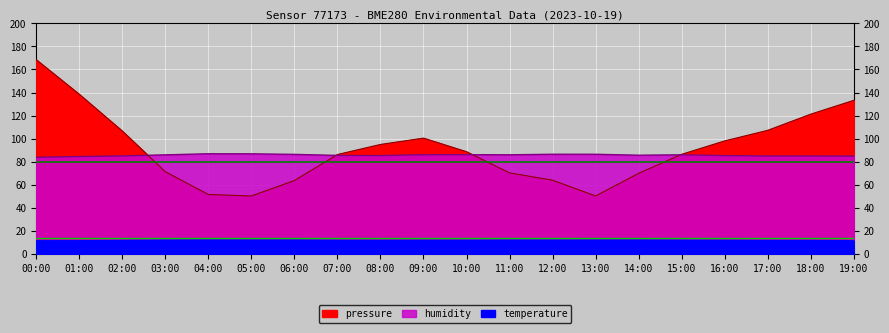

Reading left to right, what are all the values shown in this chart?

pressure: 00:00=168.4	01:00=138.5	02:00=106.6	03:00=71.3	04:00=51.6	05:00=50.3	06:00=63.7	07:00=86.2	08:00=95.0	09:00=100.5	10:00=88.7	11:00=70.3	12:00=64.0	13:00=50.3	14:00=69.9	15:00=86.4	16:00=98.1	17:00=107.2	18:00=121.2	19:00=133.2
humidity: 00:00=83.8	01:00=84.5	02:00=85.0	03:00=86.0	04:00=86.9	05:00=86.8	06:00=86.4	07:00=85.5	08:00=85.3	09:00=86.1	10:00=86.1	11:00=86.0	12:00=86.5	13:00=86.5	14:00=85.6	15:00=86.0	16:00=85.3	17:00=84.9	18:00=85.0	19:00=84.9
temperature: 00:00=11.5	01:00=11.5	02:00=11.8	03:00=12.1	04:00=12.2	05:00=12.1	06:00=12.1	07:00=11.9	08:00=11.8	09:00=11.9	10:00=11.9	11:00=12.1	12:00=12.1	13:00=12.1	14:00=12.1	15:00=12.0	16:00=11.9	17:00=11.8	18:00=11.7	19:00=11.5